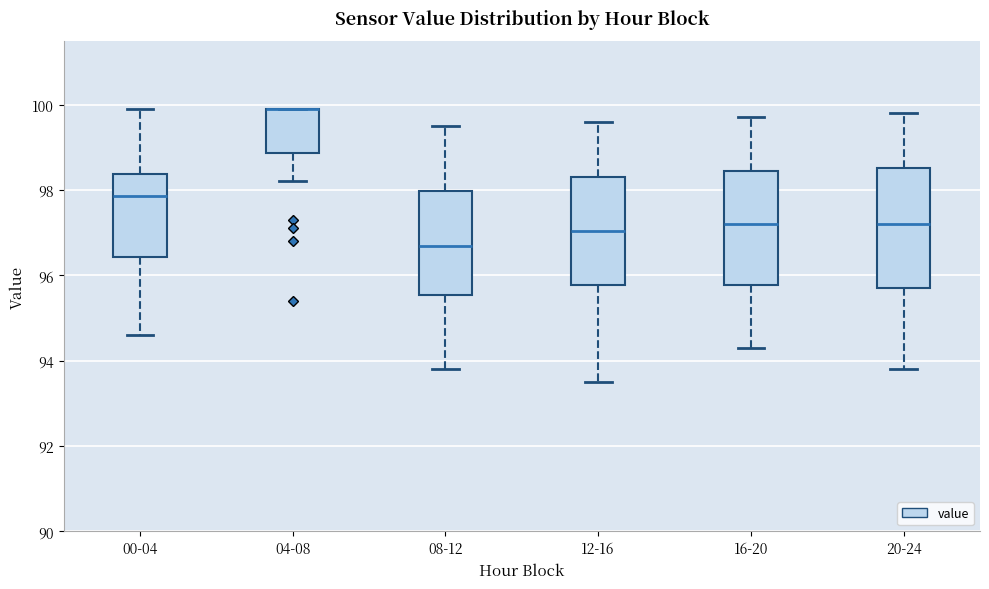

Reading left to right, transcribe this box plot: for each box, give where its median line is, the range the box spans, and where its two whiskers end, as read against the y-axis. The values are not printed on the chart, so give them approximately, as read against the axis.

00-04: median 97.8, box 96.4 to 98.4, whiskers 94.6 to 100.0
04-08: median 100.0 (drawn on the box's upper edge), box 98.8 to 100.0, whiskers 98.2 to 100.0
08-12: median 96.8, box 95.6 to 98.0, whiskers 93.8 to 99.6
12-16: median 97.0, box 95.8 to 98.4, whiskers 93.6 to 99.6
16-20: median 97.2, box 95.8 to 98.4, whiskers 94.4 to 99.8
20-24: median 97.2, box 95.8 to 98.6, whiskers 93.8 to 99.8